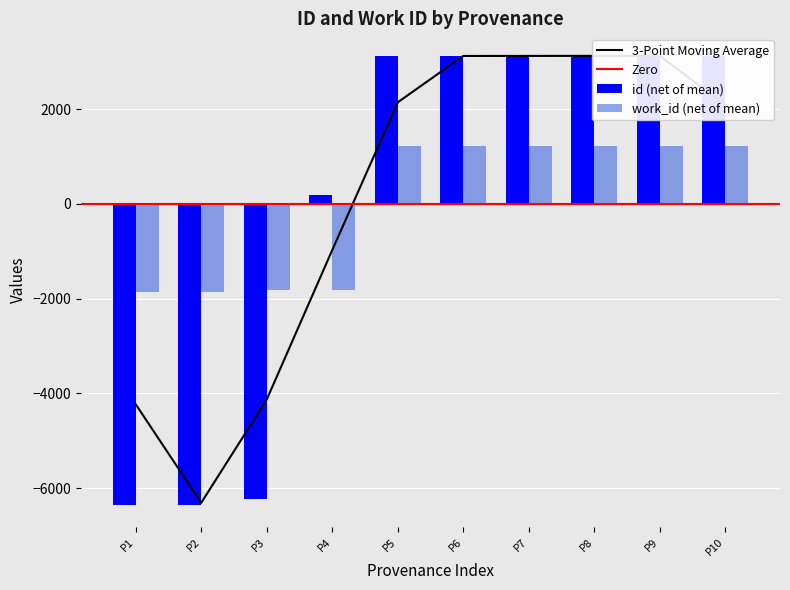

Which series has the widest spread of values?

id